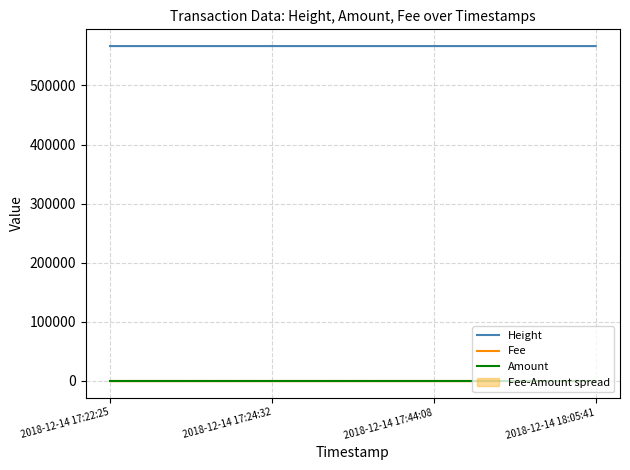

Reading left to right, transcribe all the data shown in this chart.

Height: 2018-12-14 17:22:25=566757.0	2018-12-14 17:24:32=566758.0	2018-12-14 17:44:08=566764.0	2018-12-14 18:05:41=566768.0
Fee: 2018-12-14 17:22:25=0.0	2018-12-14 17:24:32=0.0	2018-12-14 17:44:08=0.0	2018-12-14 18:05:41=0.0
Amount: 2018-12-14 17:22:25=0.0	2018-12-14 17:24:32=0.0	2018-12-14 17:44:08=0.0	2018-12-14 18:05:41=0.0